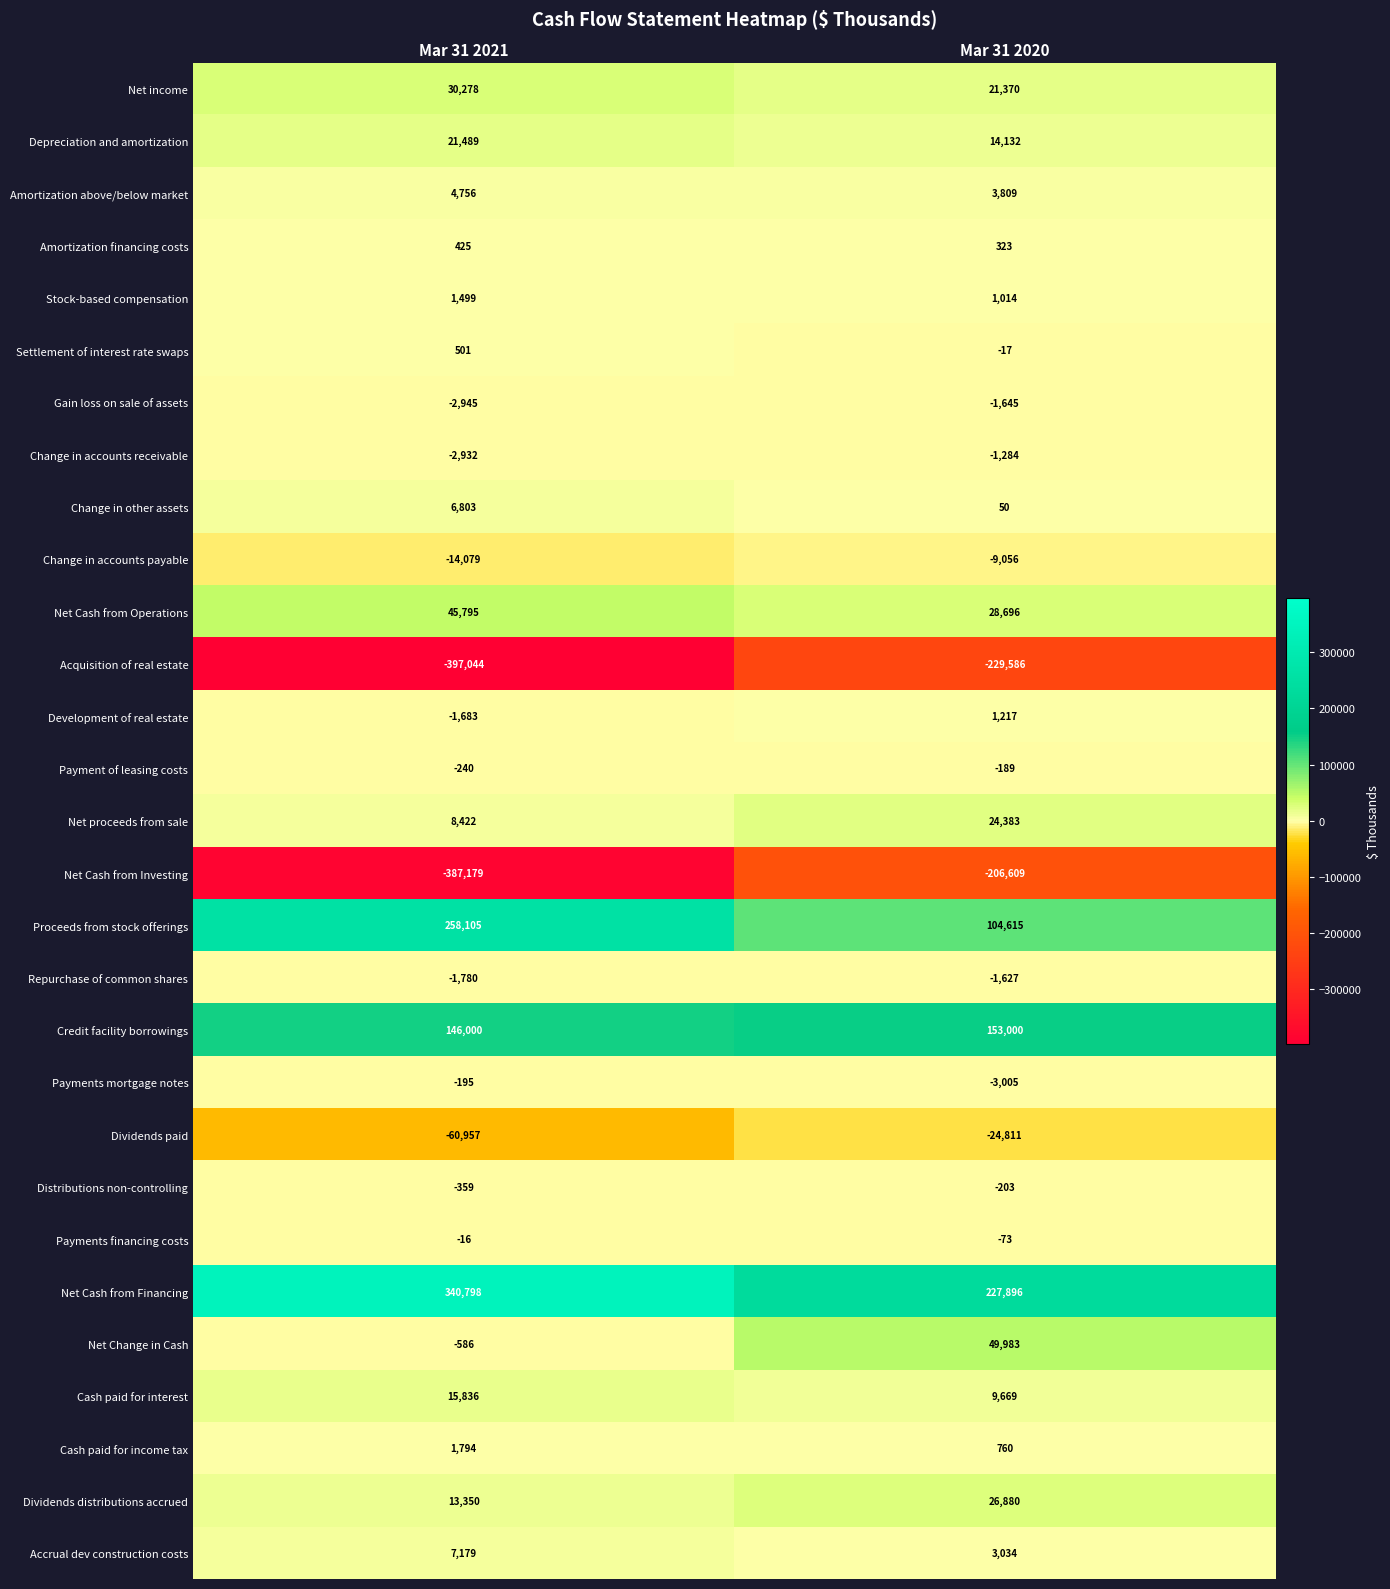

Read the Gain loss on sale of assets value at Mar 31 2021, to the nearest 100.

-2900